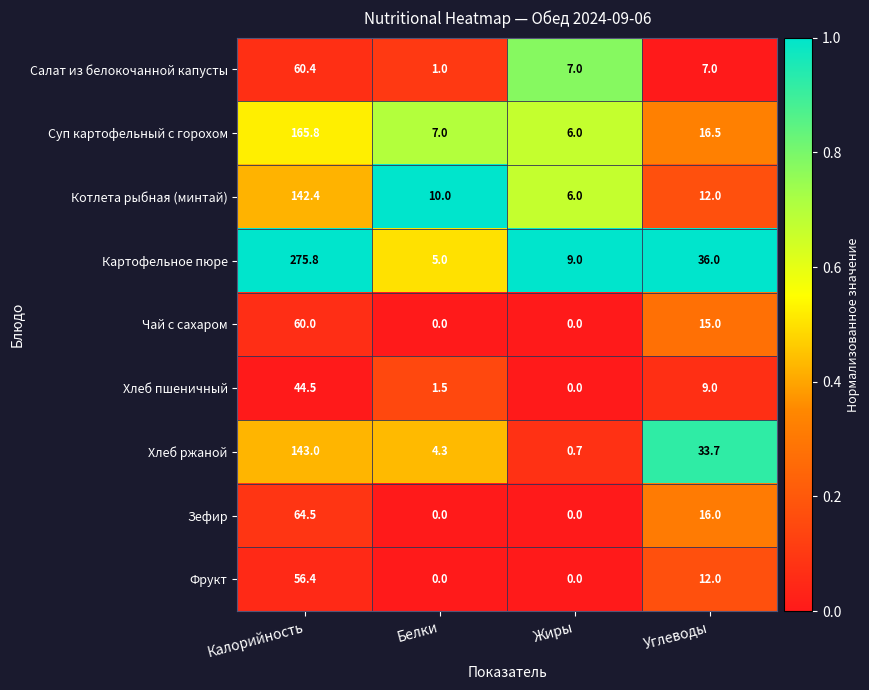

The value of Салат из белокочанной капусты at Белки is 0.6. True or false?

False